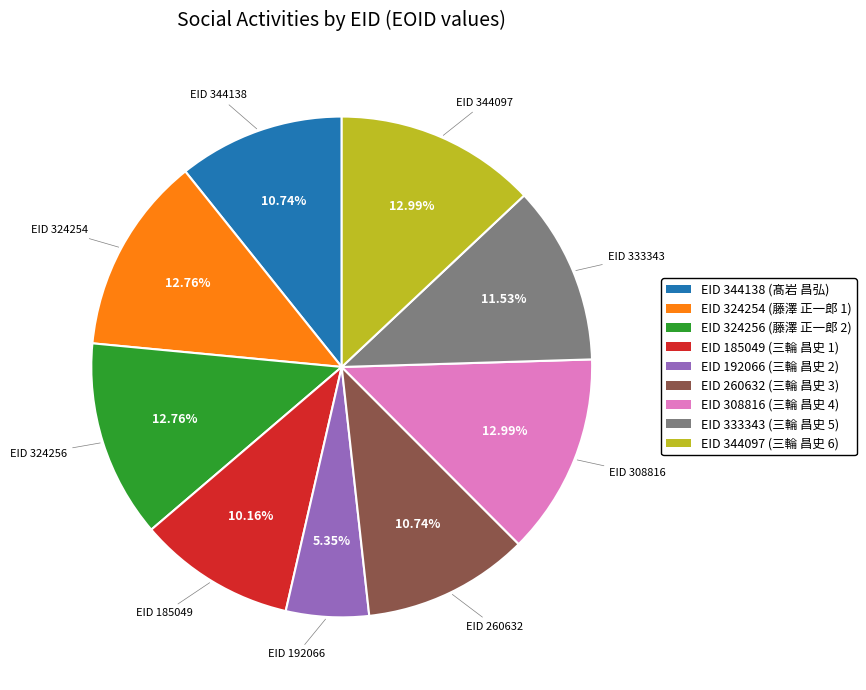

Is there any slice that represents more than half of the pie?

No